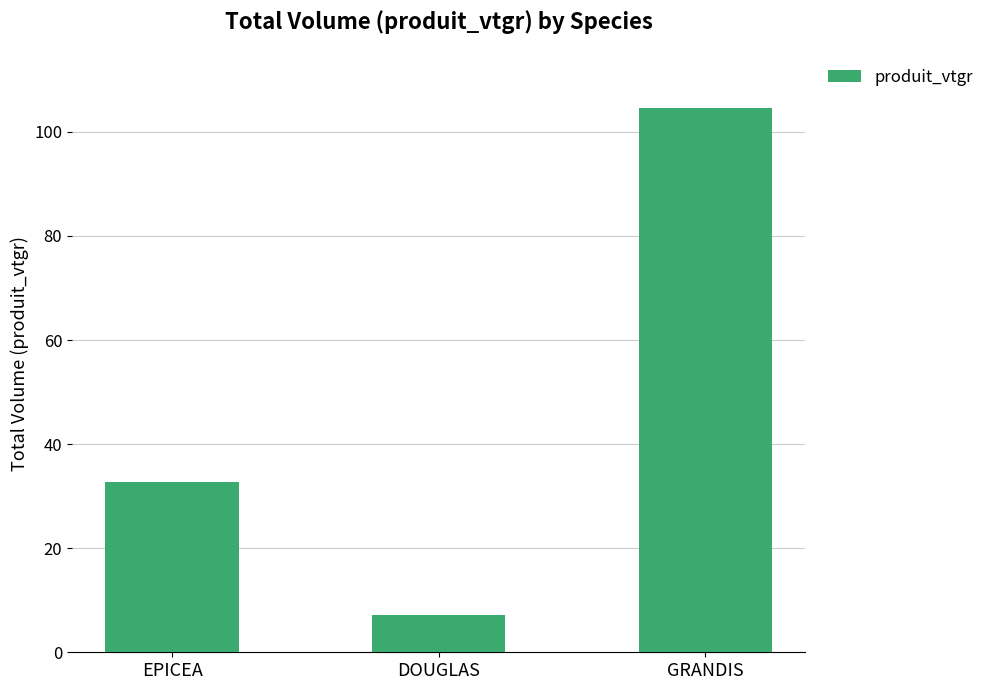

Reading left to right, transcribe all the data shown in this chart.

32.7	7.1	104.7